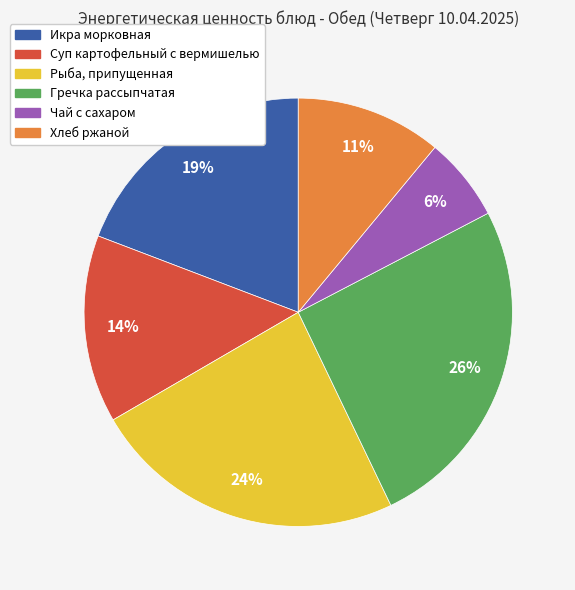

True or false: Икра морковная accounts for 19% of the total.

True